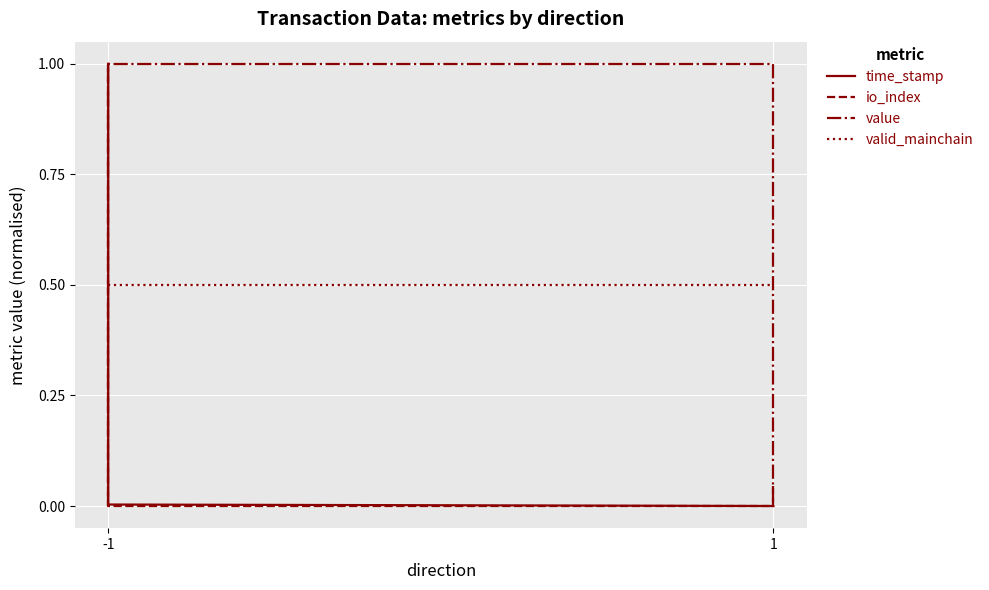

Read the time_stamp value at -1.

1.0